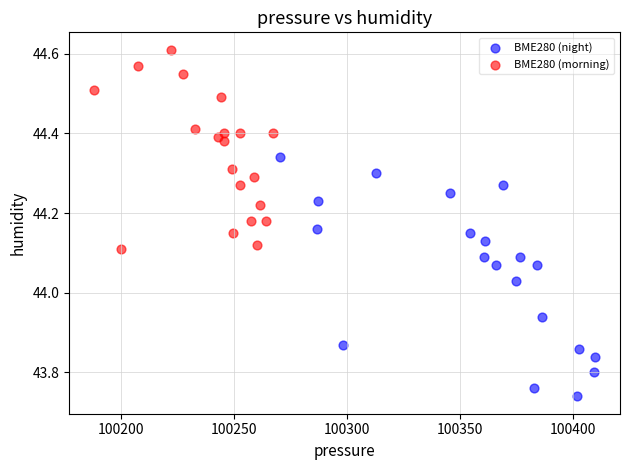

Which series has the largest Y range (max minus min)?

BME280 (night)